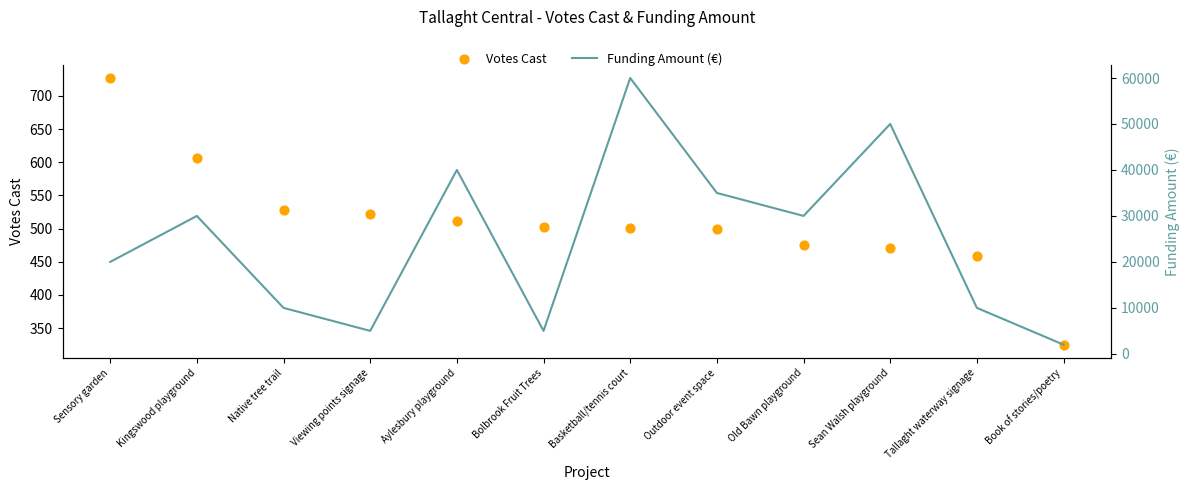

What is the total value across all series at Viewing points signage?

5522